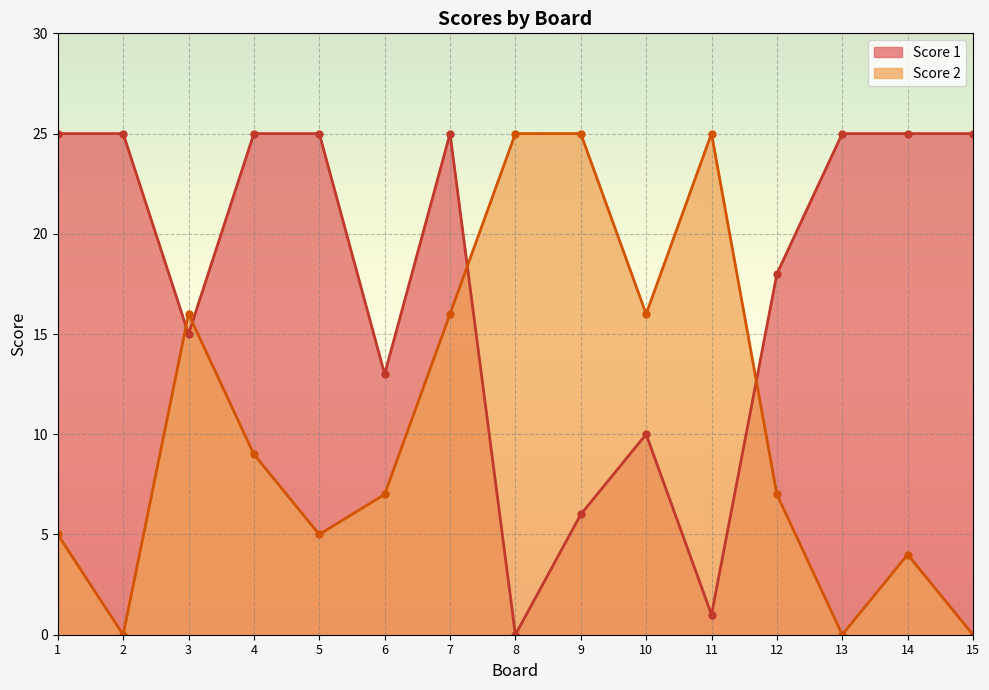

What is the sum of all Score 1 values?

263